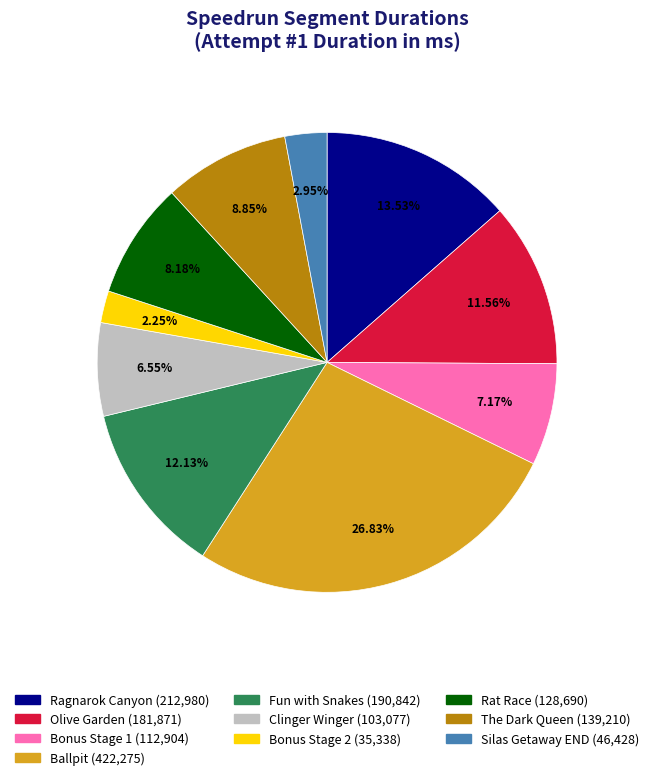

How many slices are in this pie chart?

10